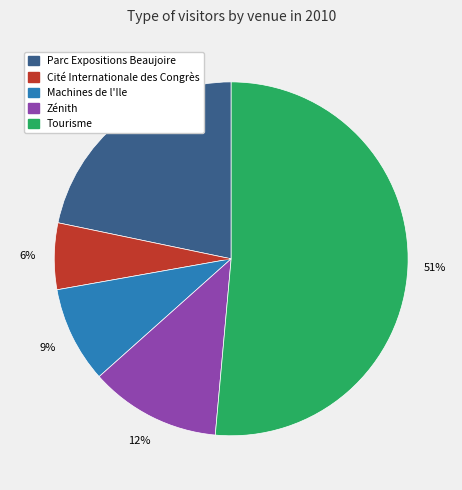

Does Tourisme represent more than half of the total?

Yes